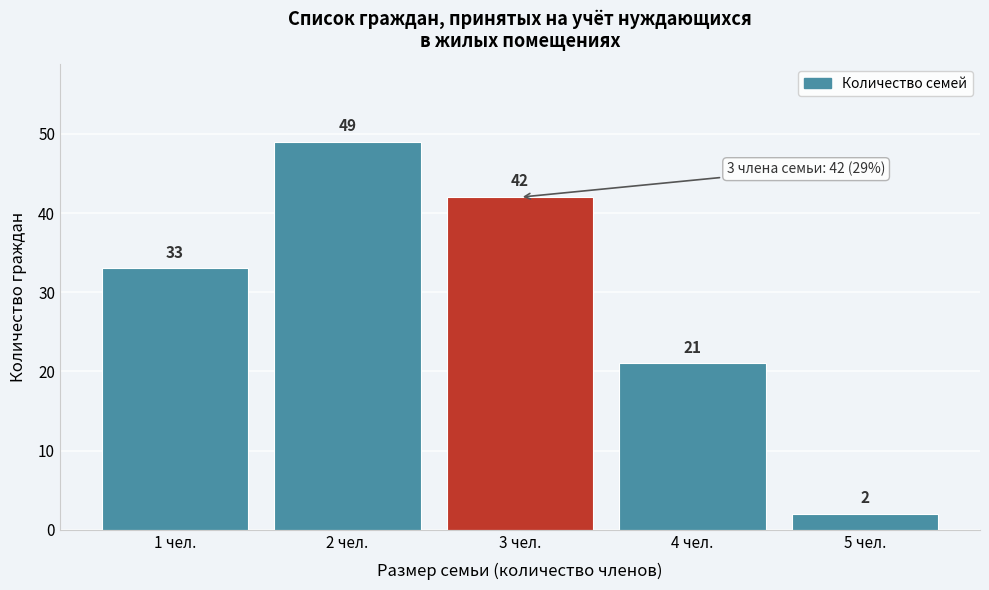

Reading left to right, transcribe all the data shown in this chart.

1 чел.=33	2 чел.=49	3 чел.=42	4 чел.=21	5 чел.=2